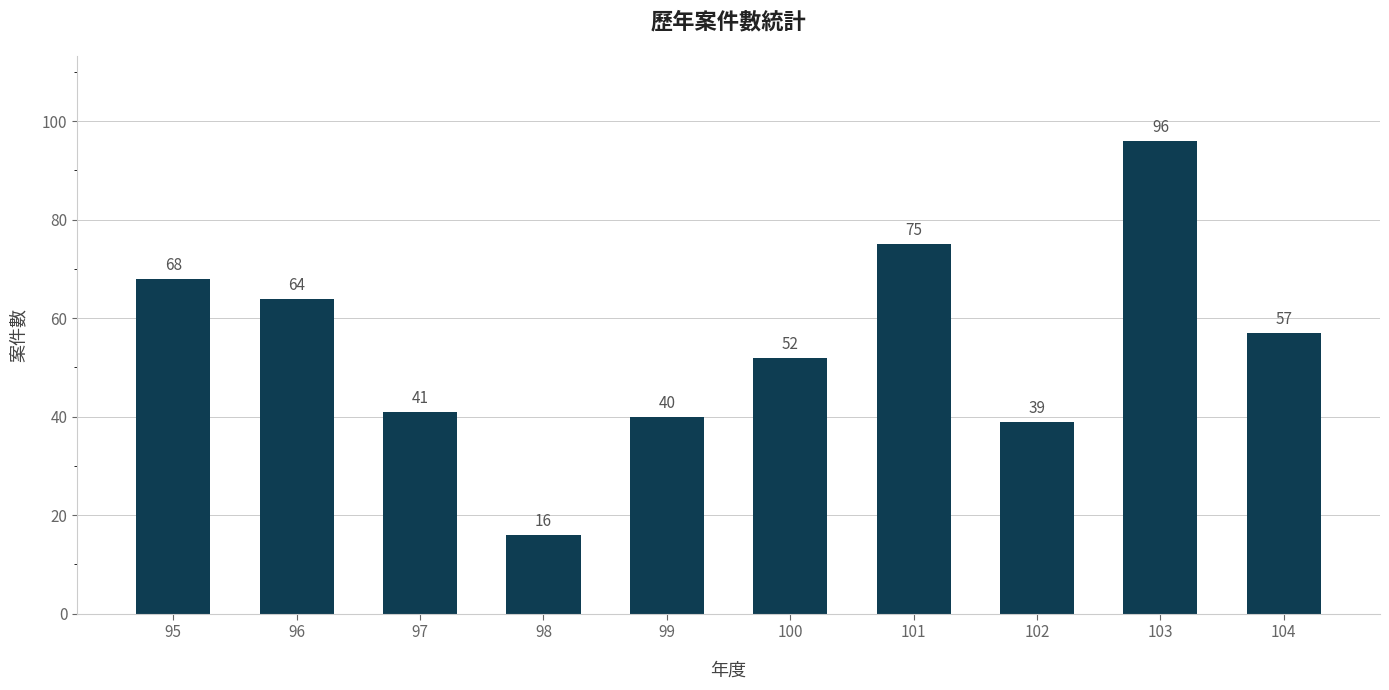

Reading right to left, transcribe all the data shown in this chart.

104=57	103=96	102=39	101=75	100=52	99=40	98=16	97=41	96=64	95=68